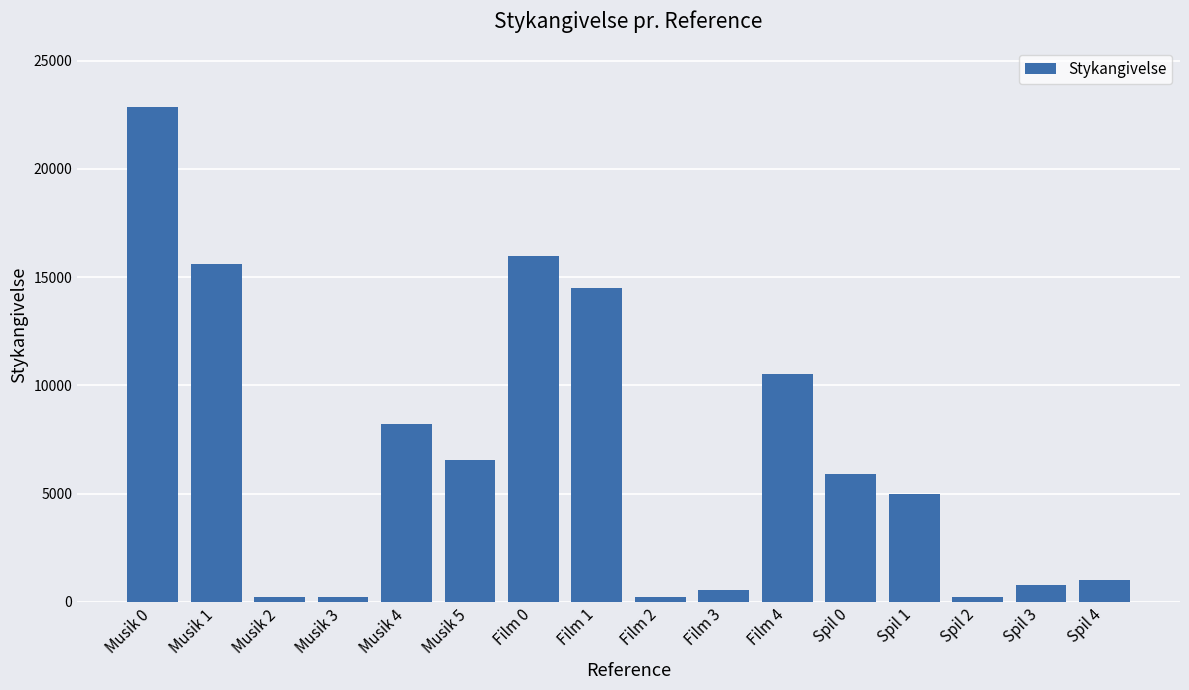

What is the average value?

6764